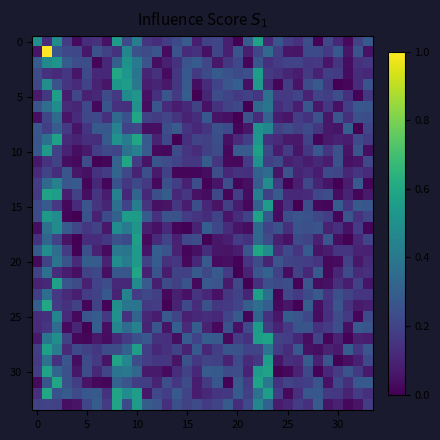

Count the number of categories in the chart.

34